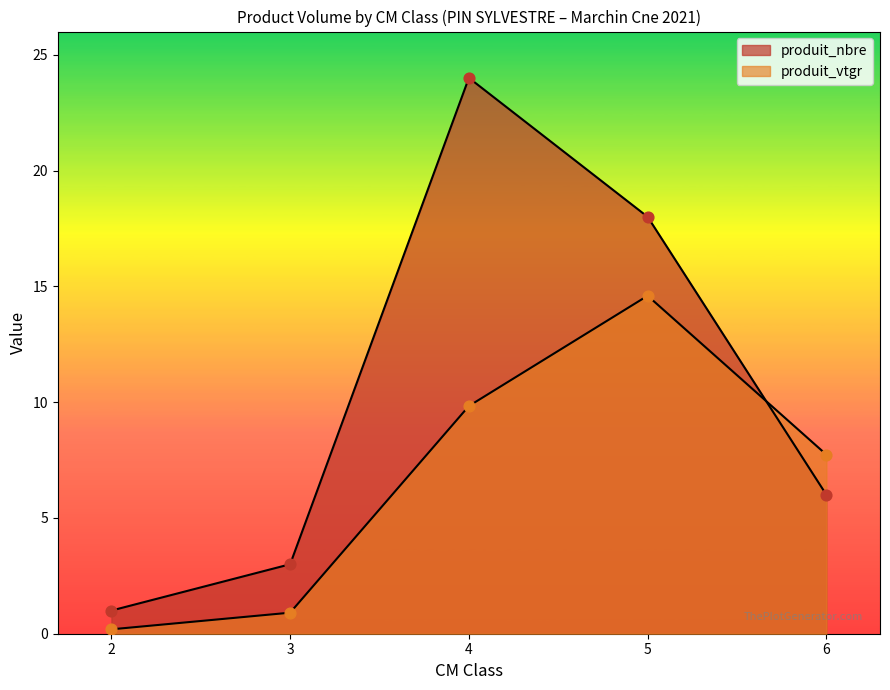

Which series has the largest total across all categories?

produit_nbre